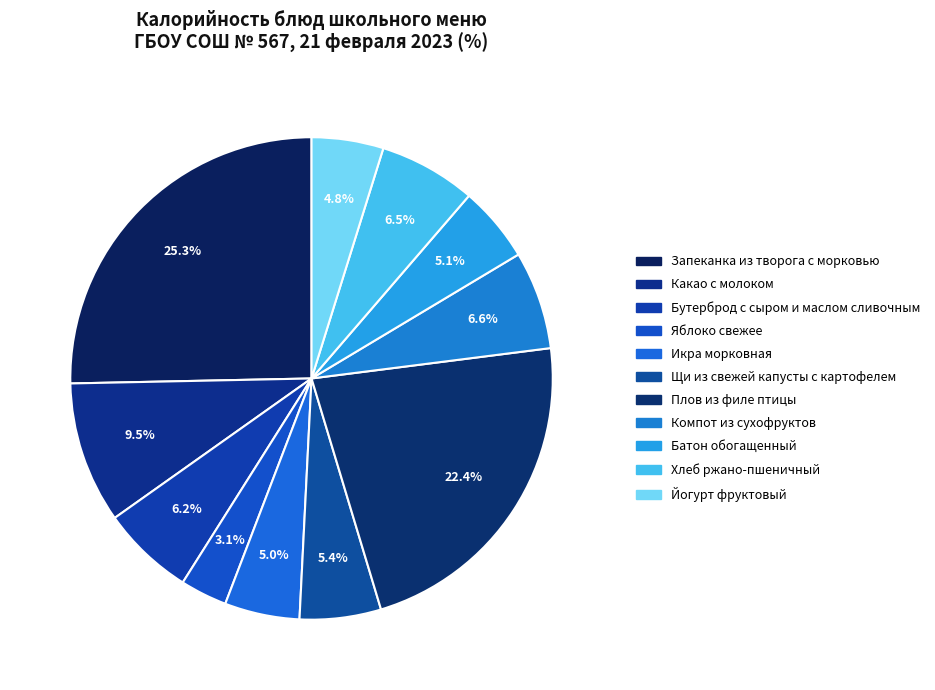

Is there a majority slice in this chart?

No